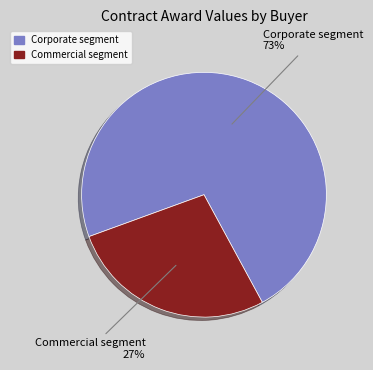

To the nearest percent, what percentage of the pie is Commercial segment?

27%